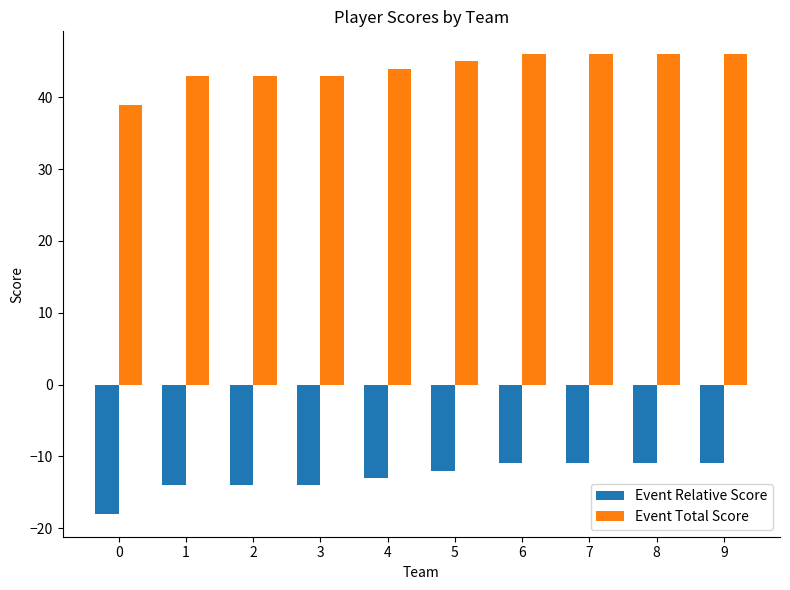

How many groups of bars are there?

10